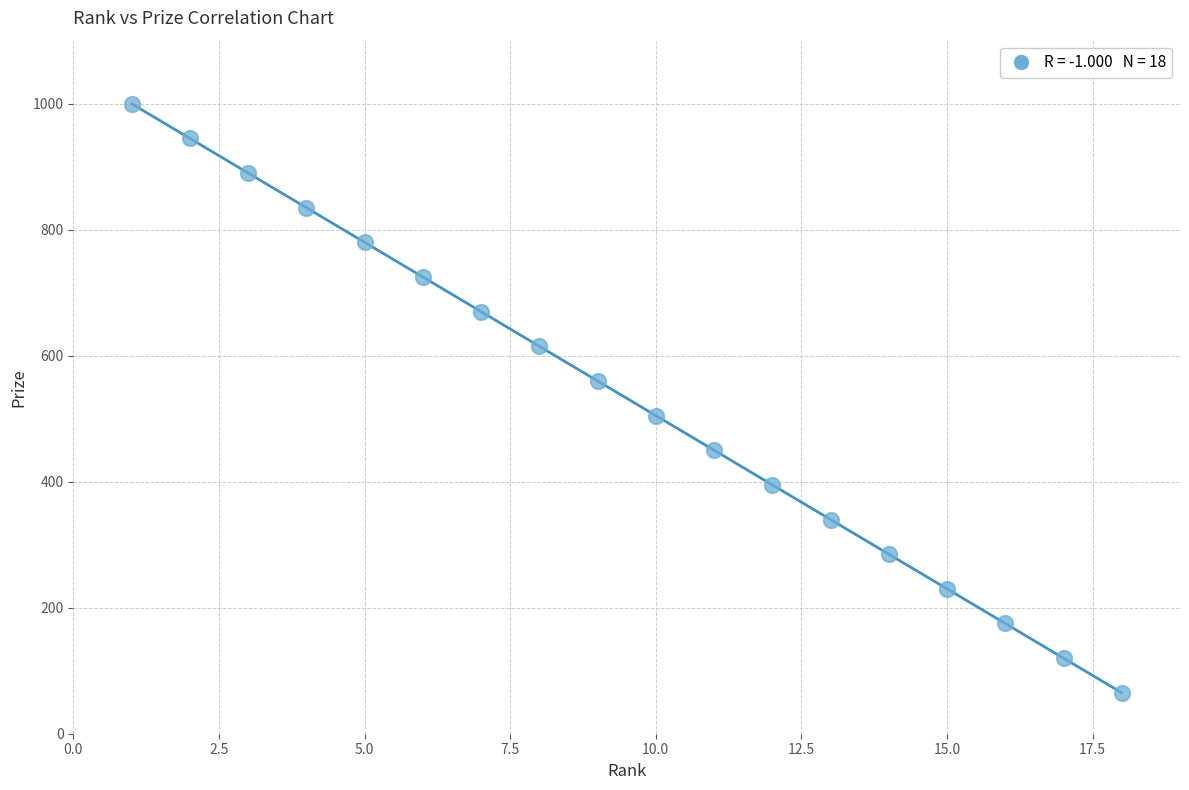

What is the range of X values (max minus min)?

17